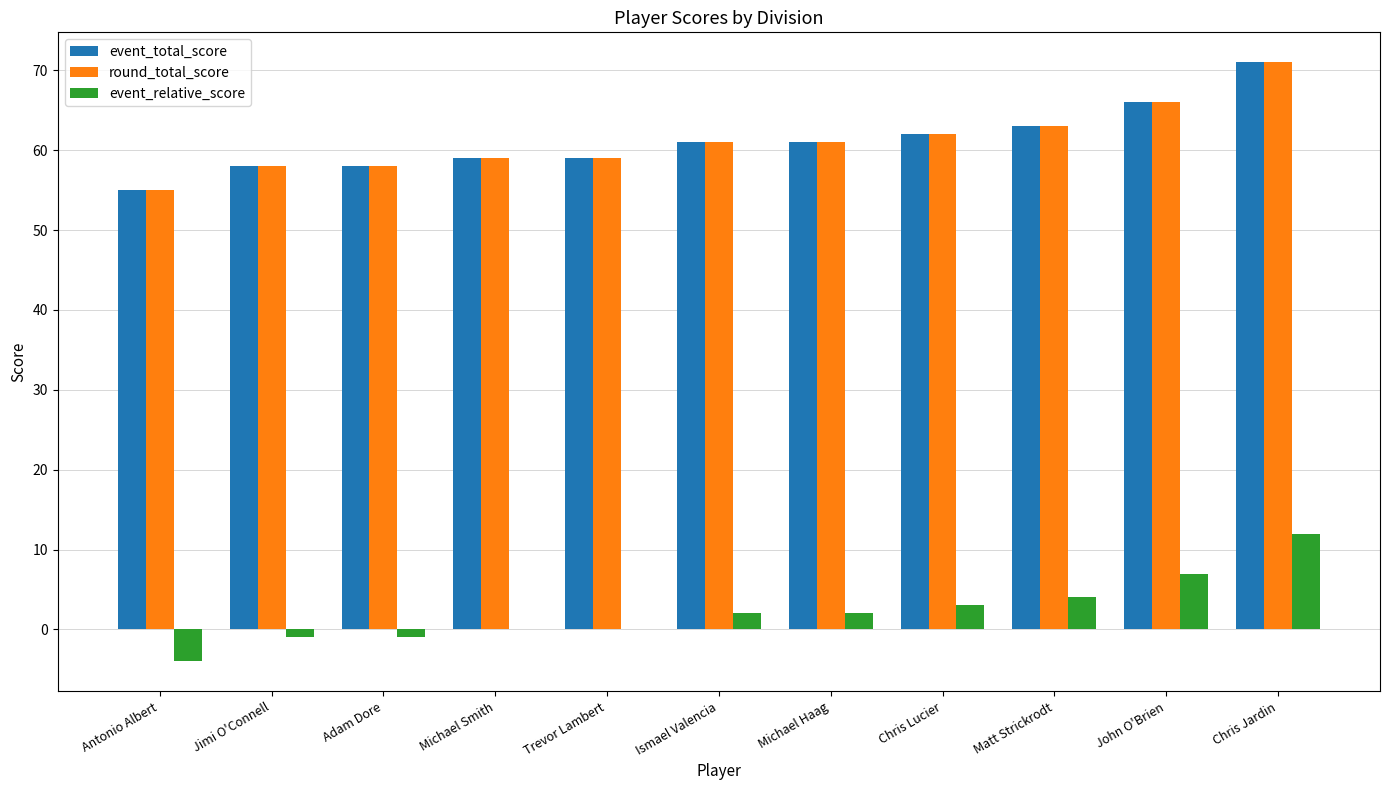

What is the maximum value shown in the chart?

71